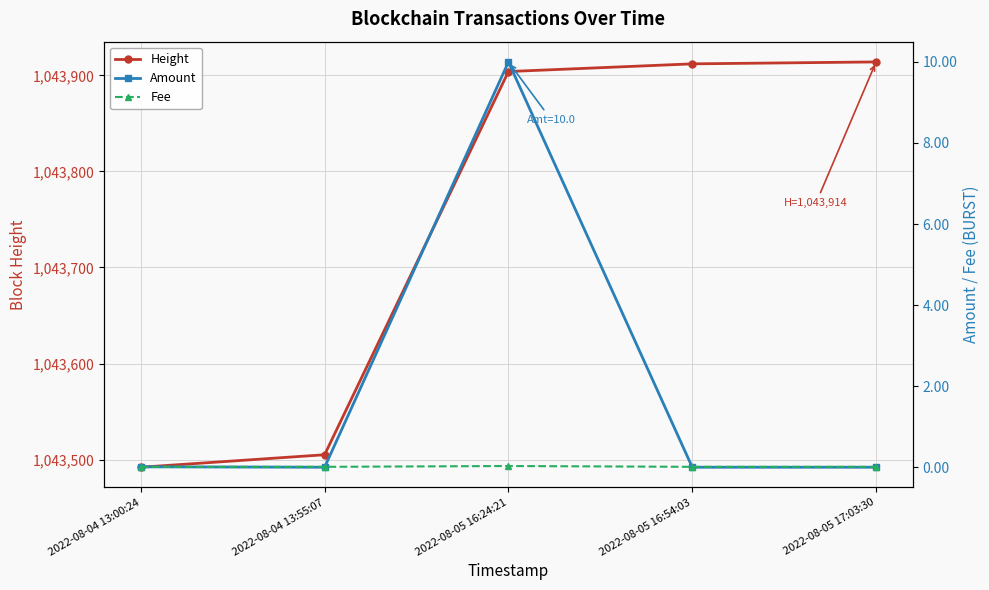

True or false: Amount has a value of 5.9 at 2022-08-05 17:03:30.

False